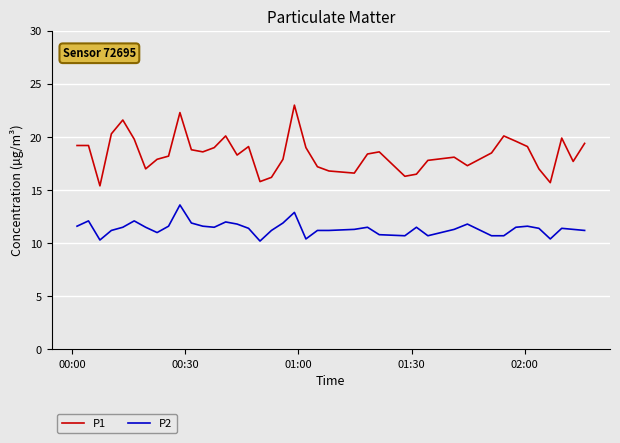

What is the smallest value displayed?

10.2